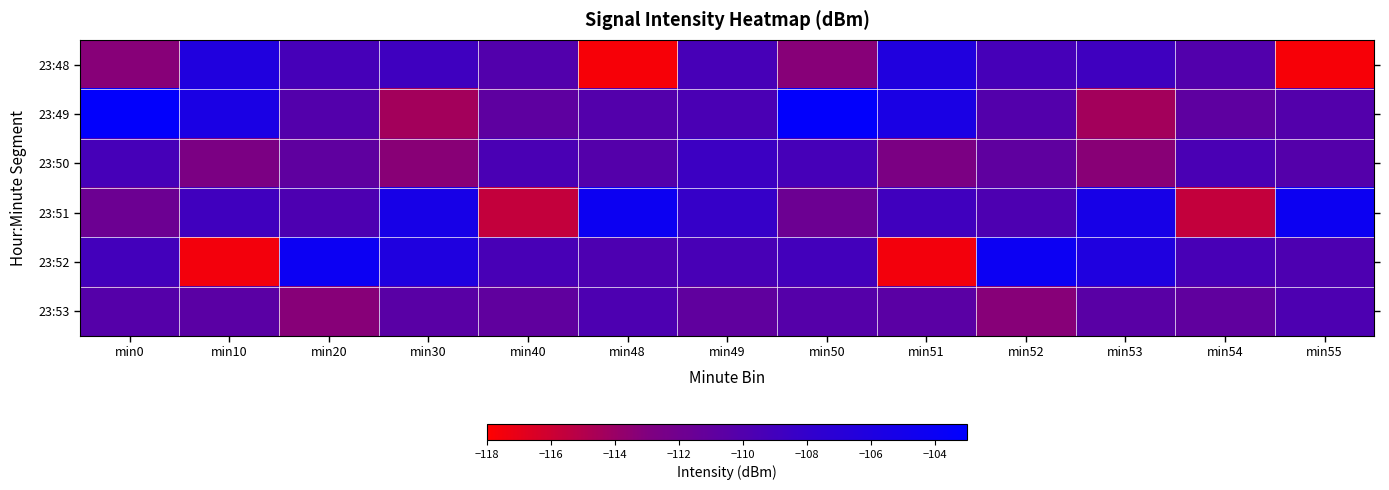

List the series in order of their peak value, lowest first.

23:53, 23:50, 23:48, 23:51, 23:52, 23:49